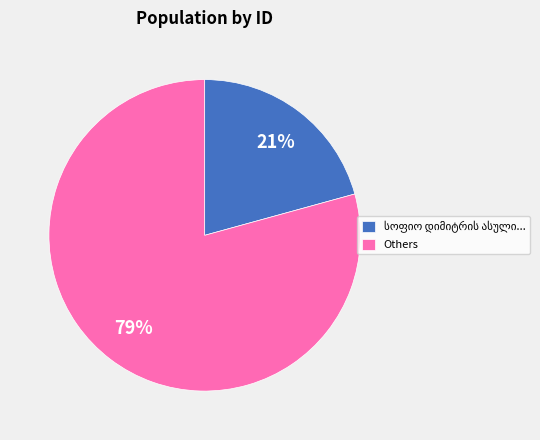

To the nearest percent, what percentage of the pie is Others?

79%